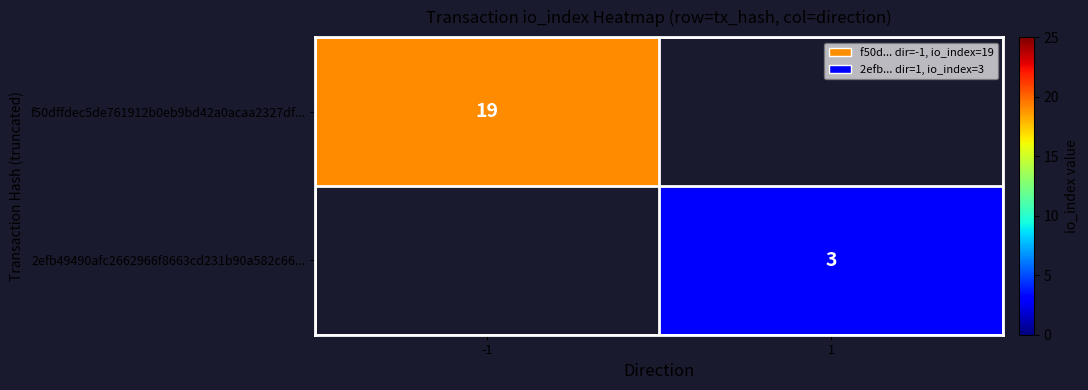

Is the value of 2efb49490afc2662966f8663cd231b90a582c66... at 1 greater than the value of f50dffdec5de761912b0eb9bd42a0acaa2327df... at -1?

No